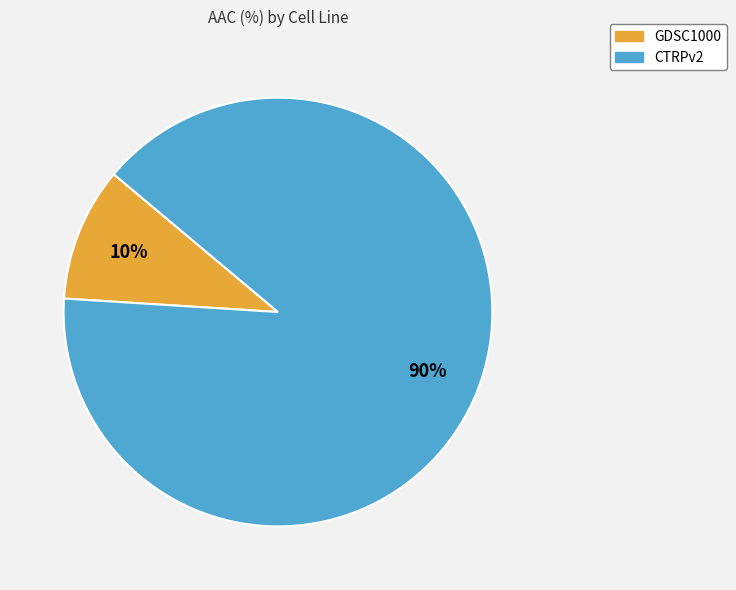

To the nearest percent, what is the combined percentage of CTRPv2 and GDSC1000?

100%